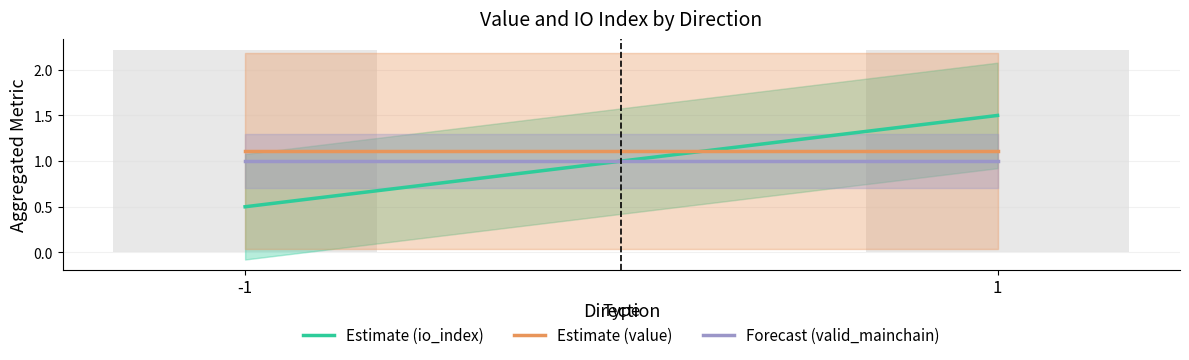

At how many categories does at least one series exceed 0?

2